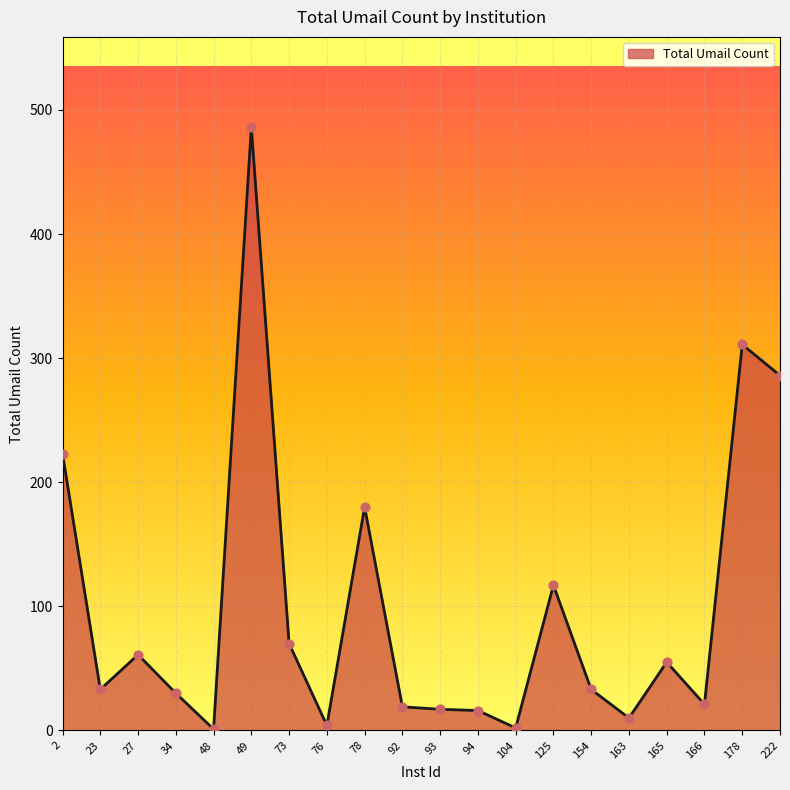

What is the change in value from 154 to 222?

+253